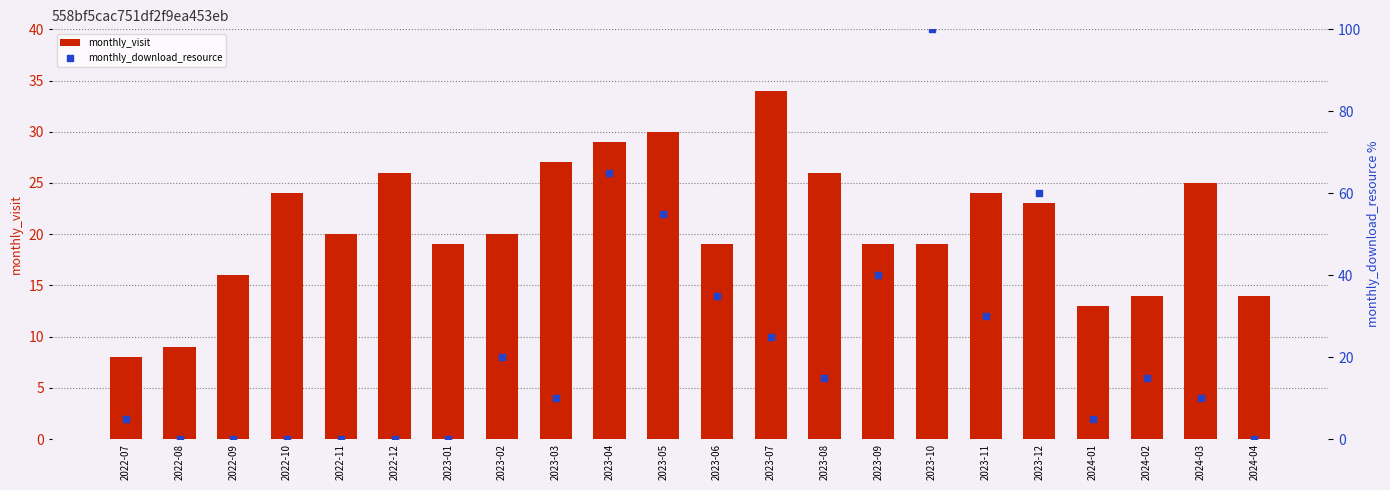

At how many categories does at least one series exceed 54?

4